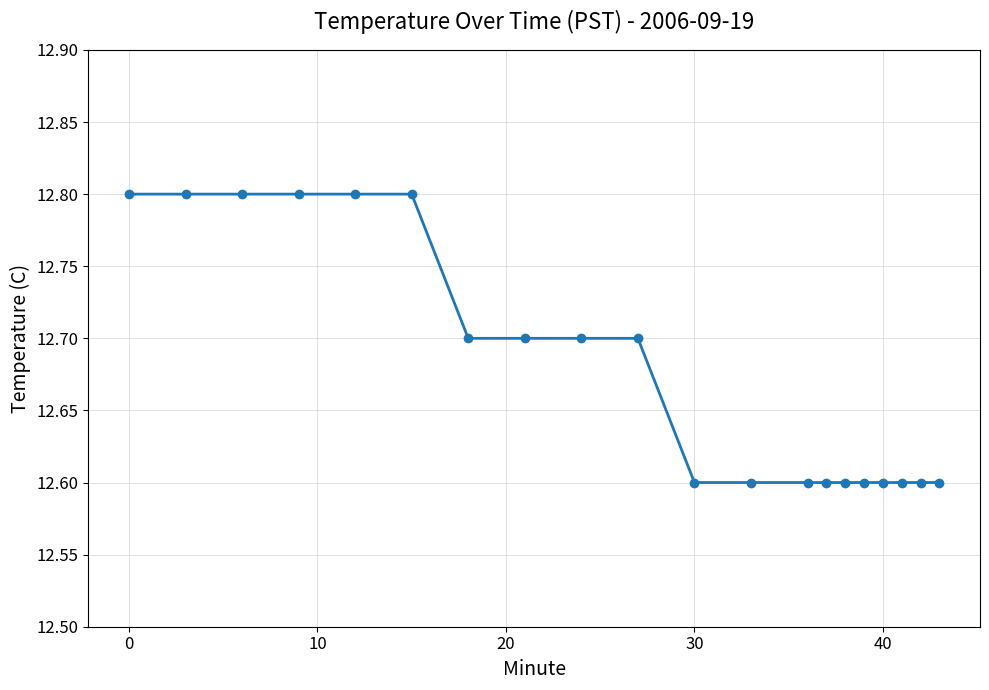

What is the greatest value displayed?

12.8